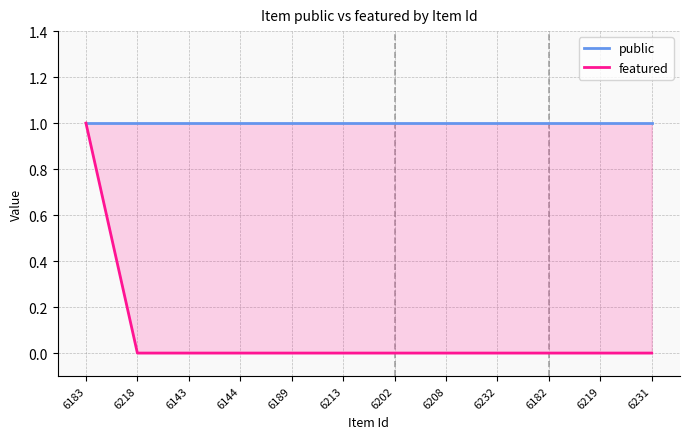

True or false: featured and public intersect in this chart.

False